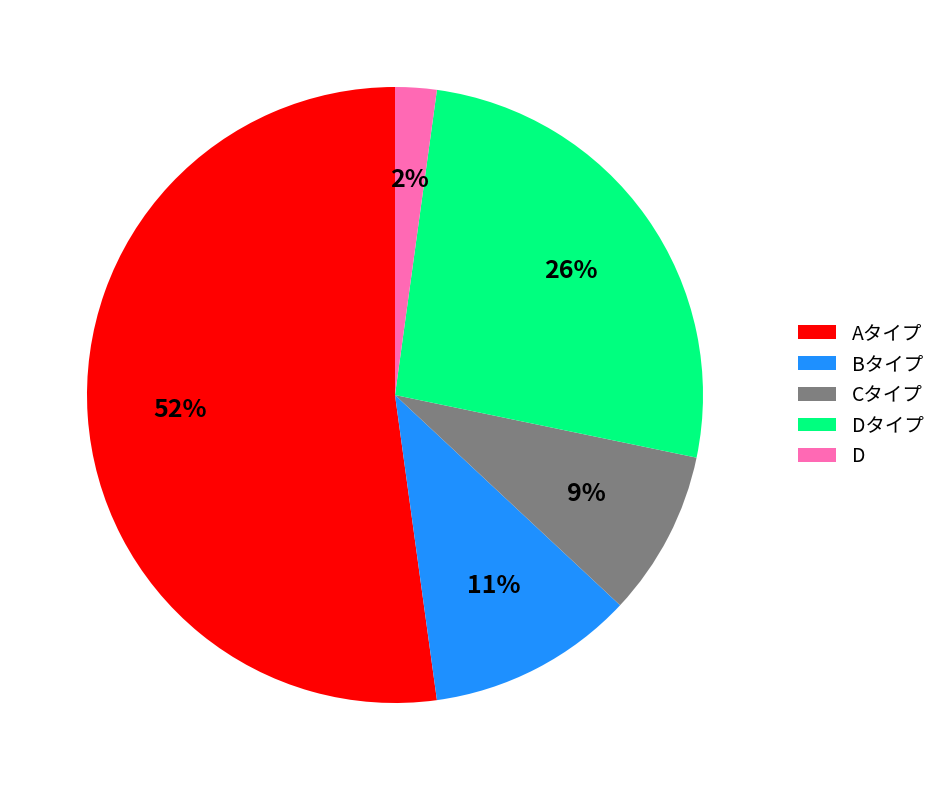

To the nearest percent, what portion does Aタイプ represent?

52%